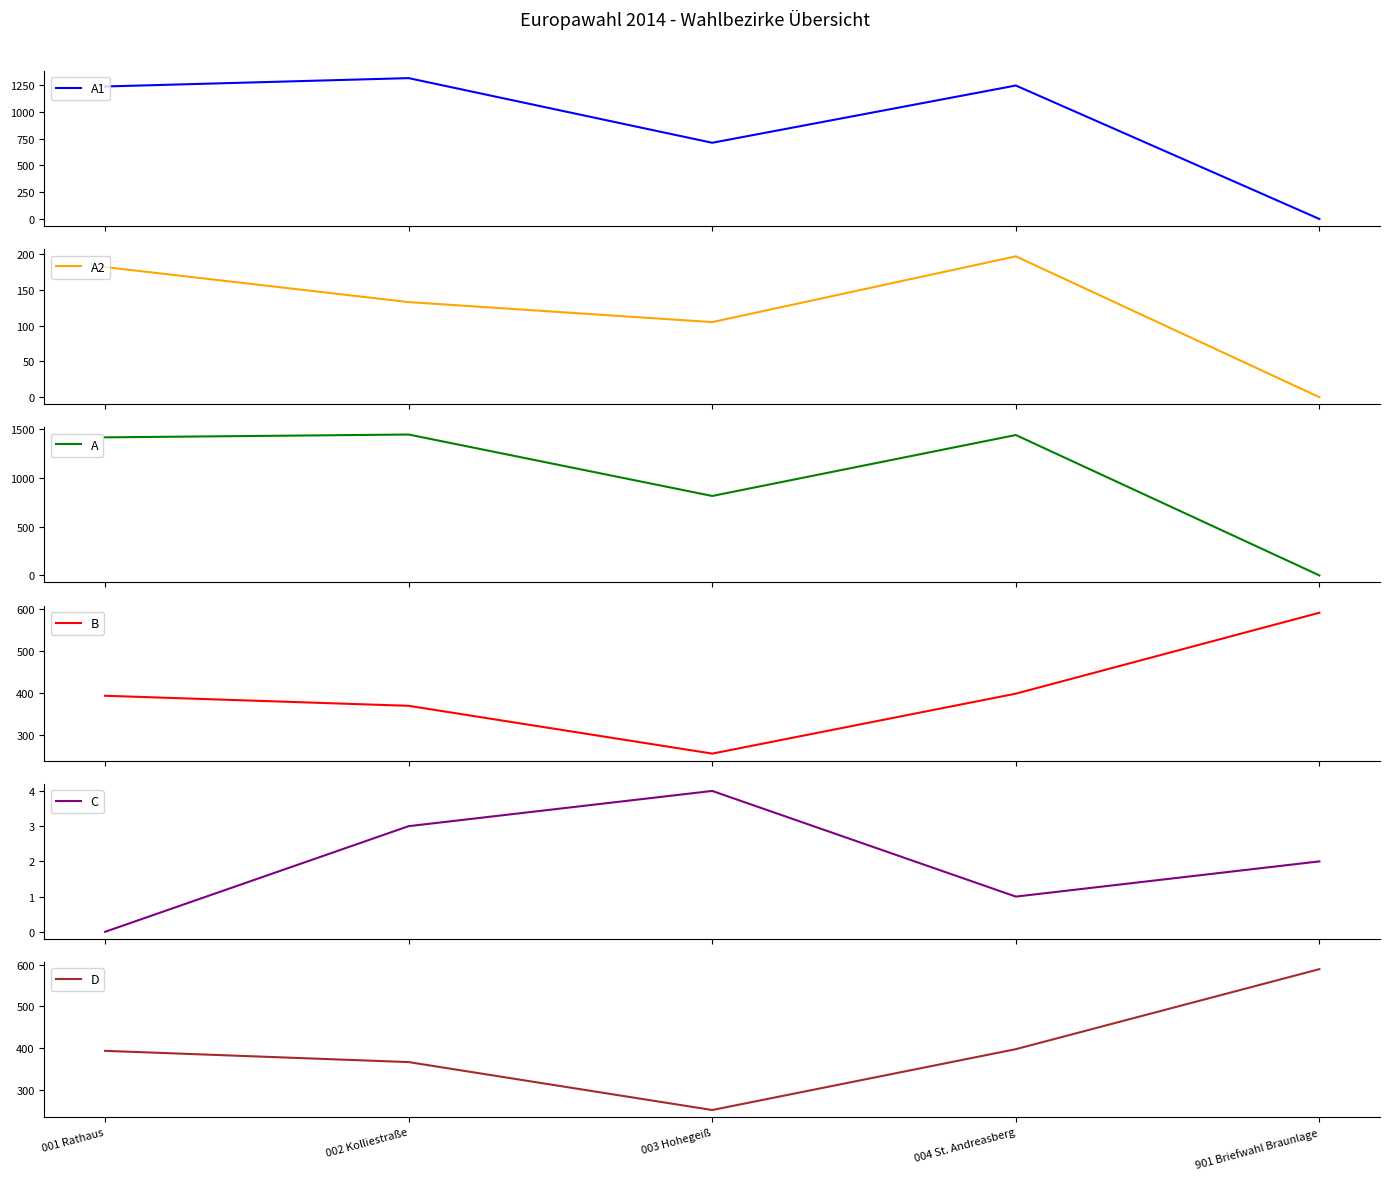

Which has a higher value, 004 St. Andreasberg or 002 Kolliestraße?

002 Kolliestraße